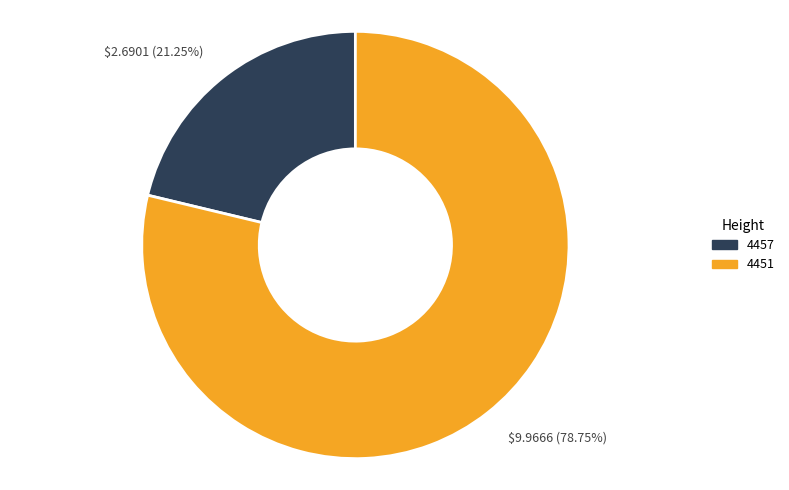

What percentage is the 4457 slice, to the nearest percent?

21%